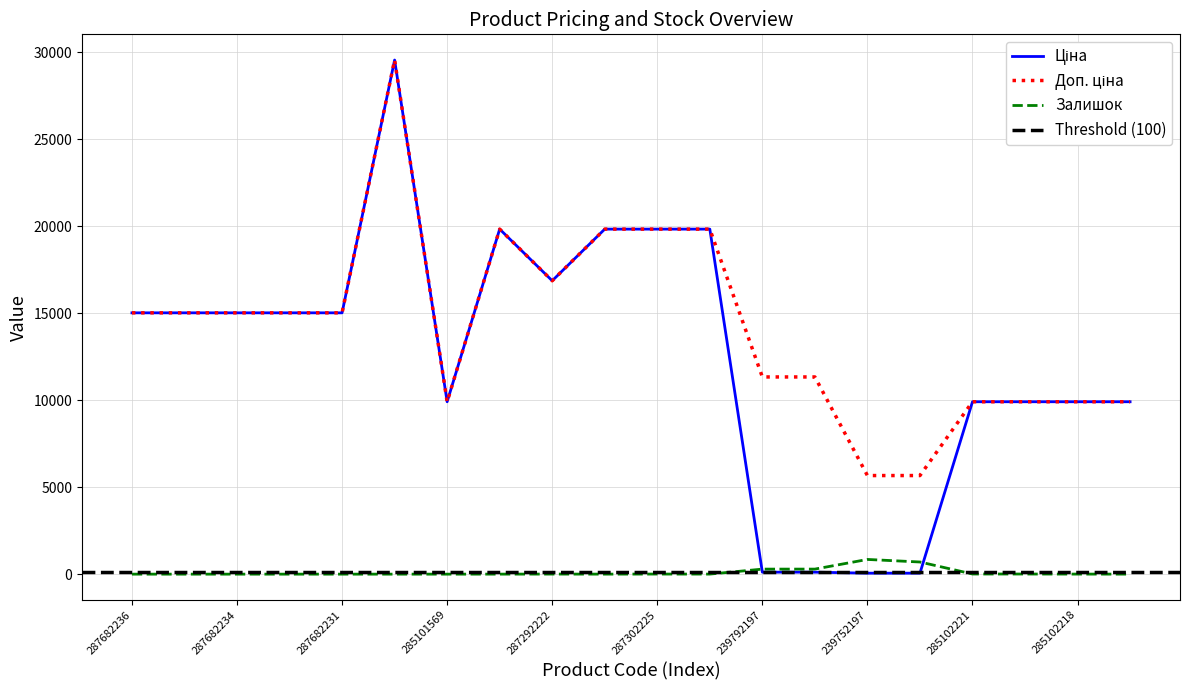

Is this an area chart (filled region under the line)?

No